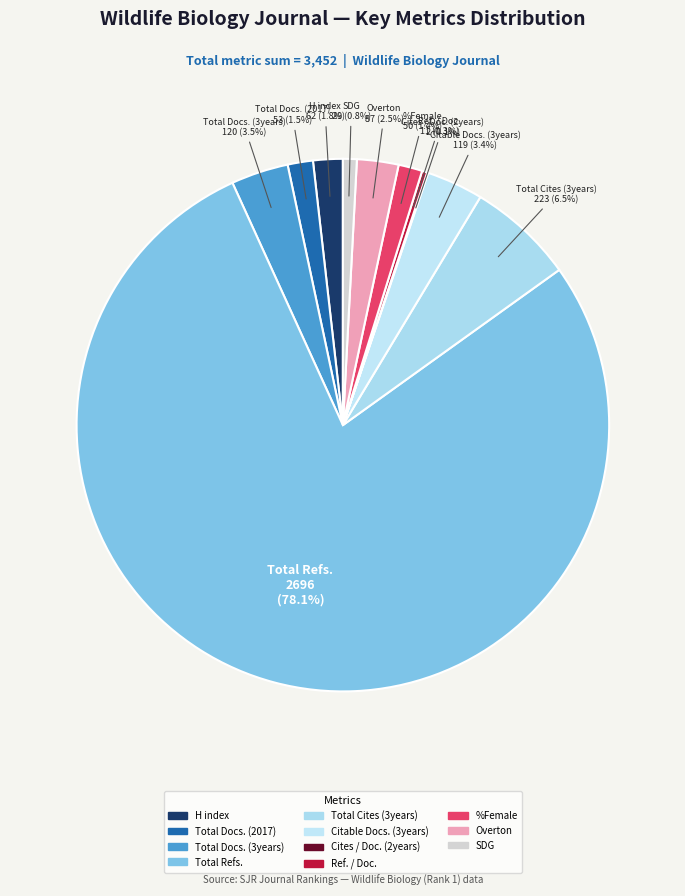

What is the largest slice in the pie chart?

Total Refs.